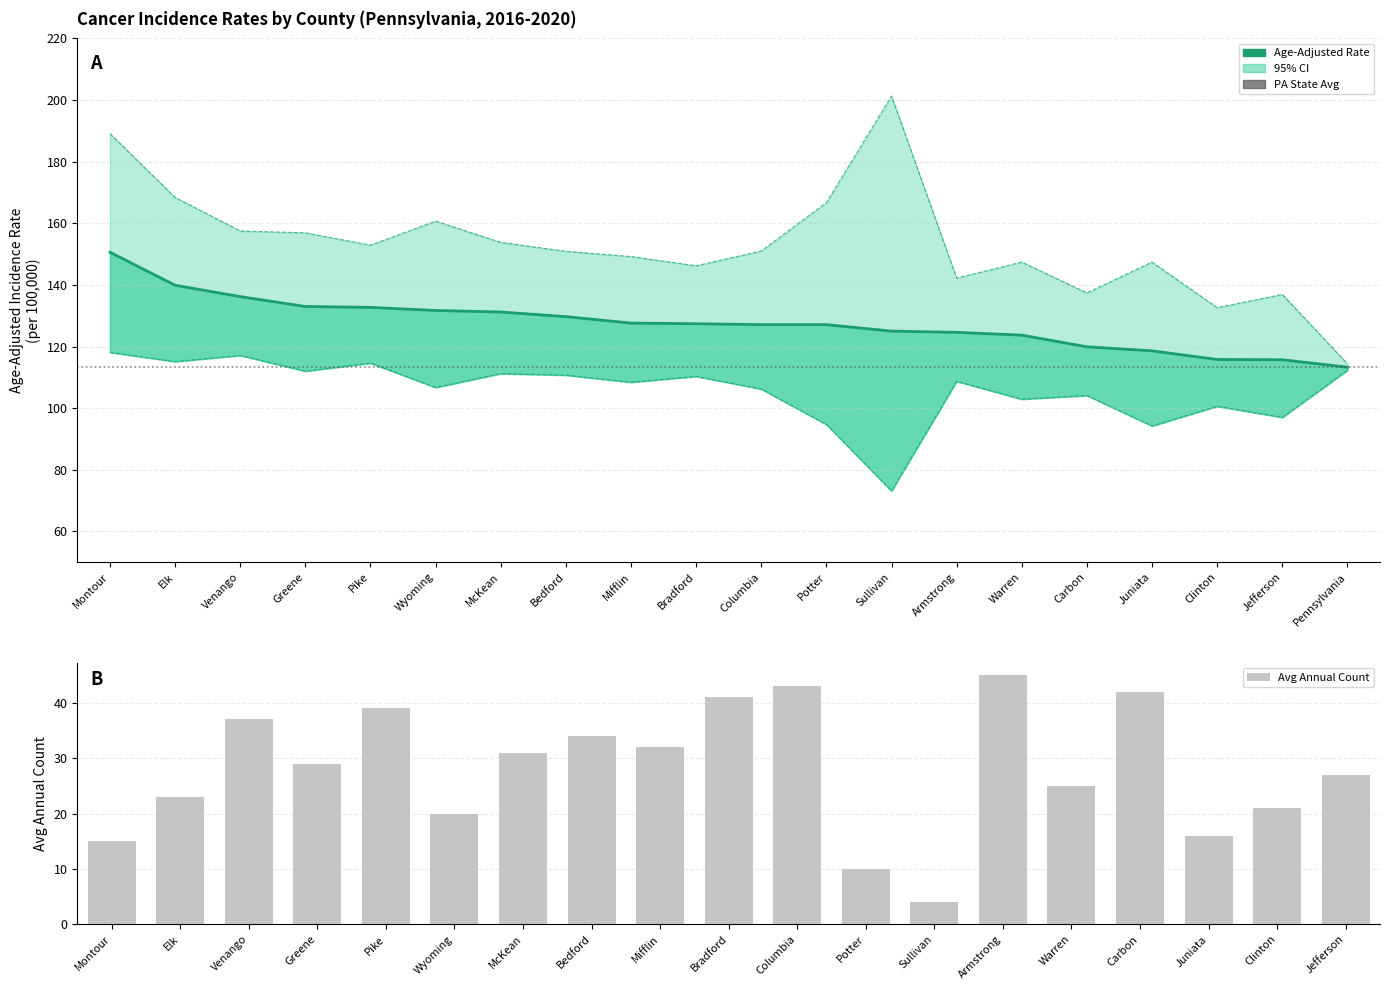

Which series has the largest range (max minus min)?

Upper 95% CI